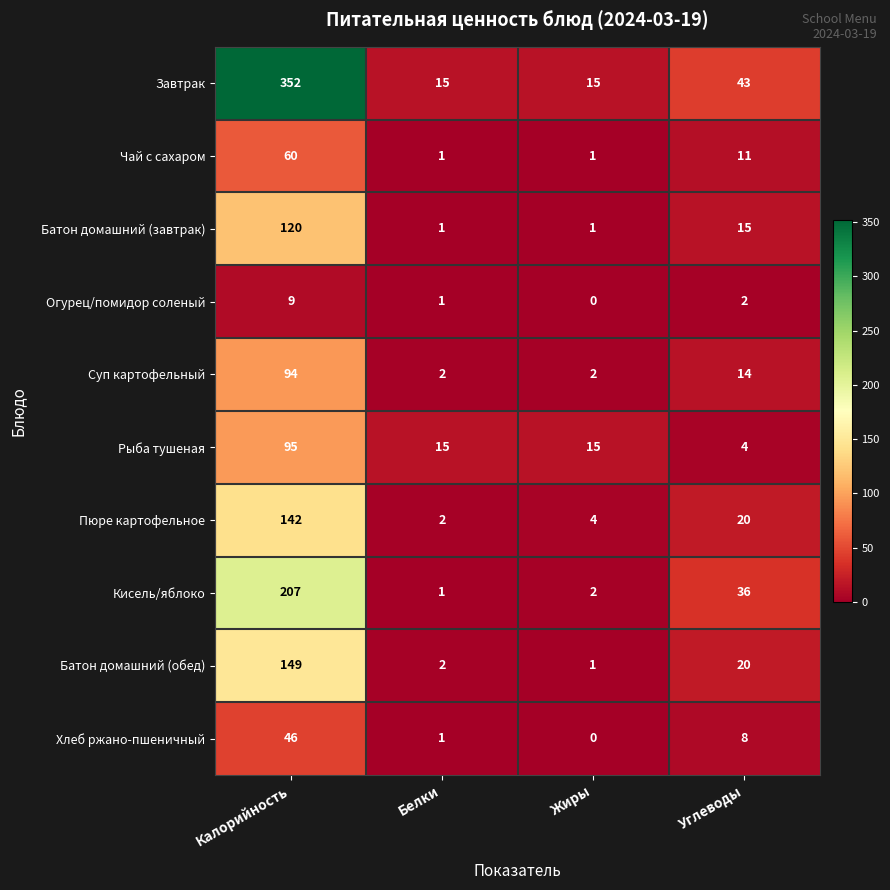

Which category has the highest value across all series?

Калорийность